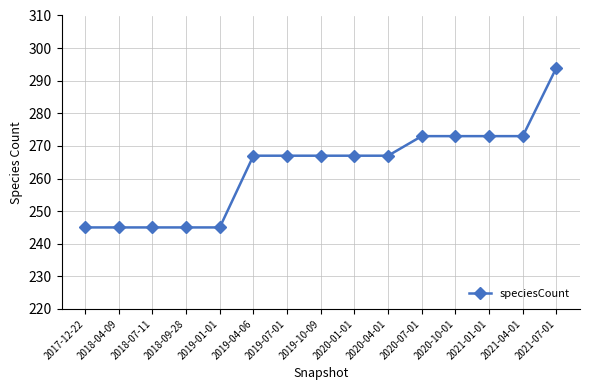

What is the greatest value displayed?

294